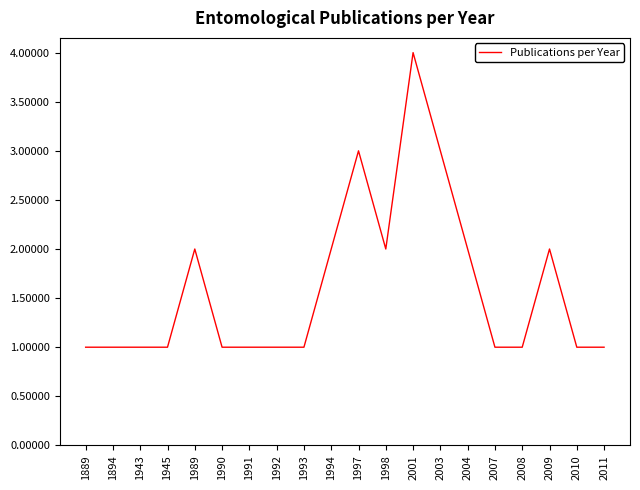

What value does the data have at 2011?

1